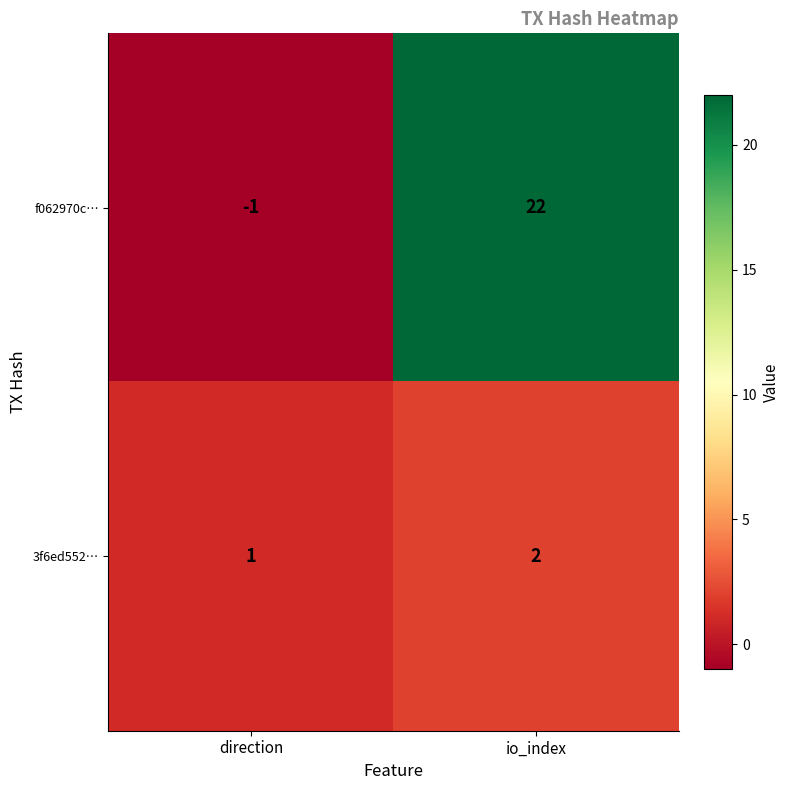

True or false: 3f6ed552… has a value of 1 at io_index.

False